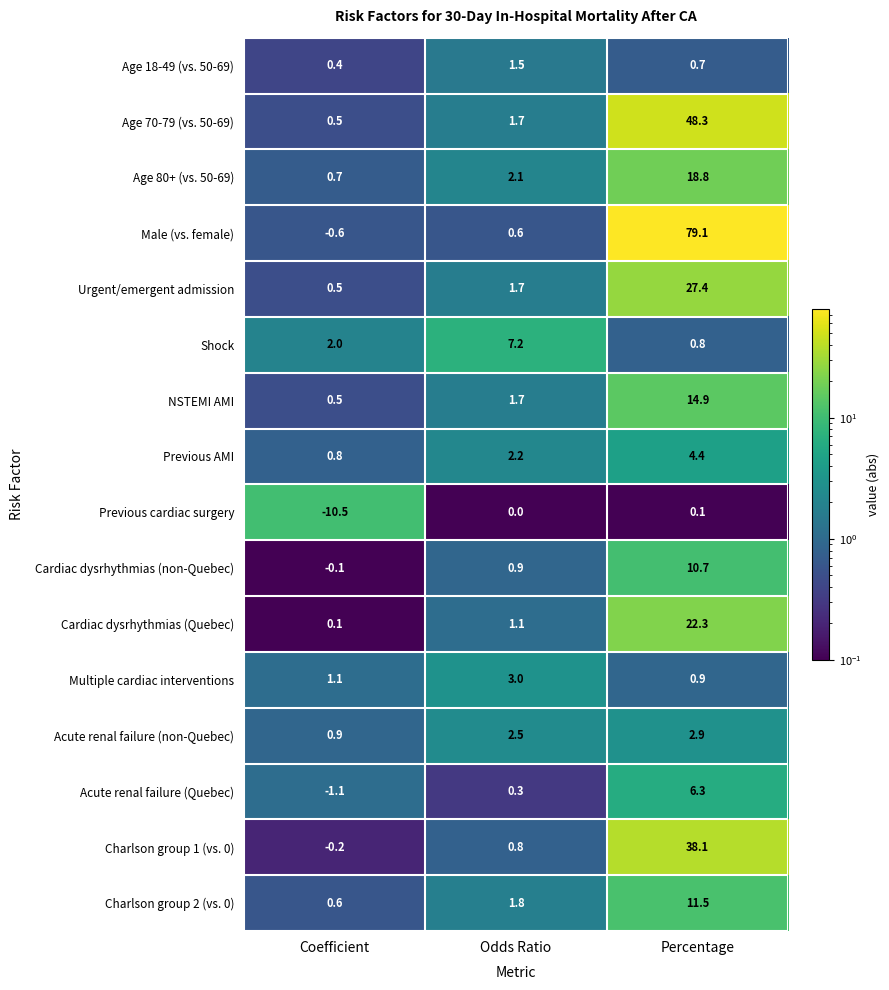

How many data points does each series have?

3